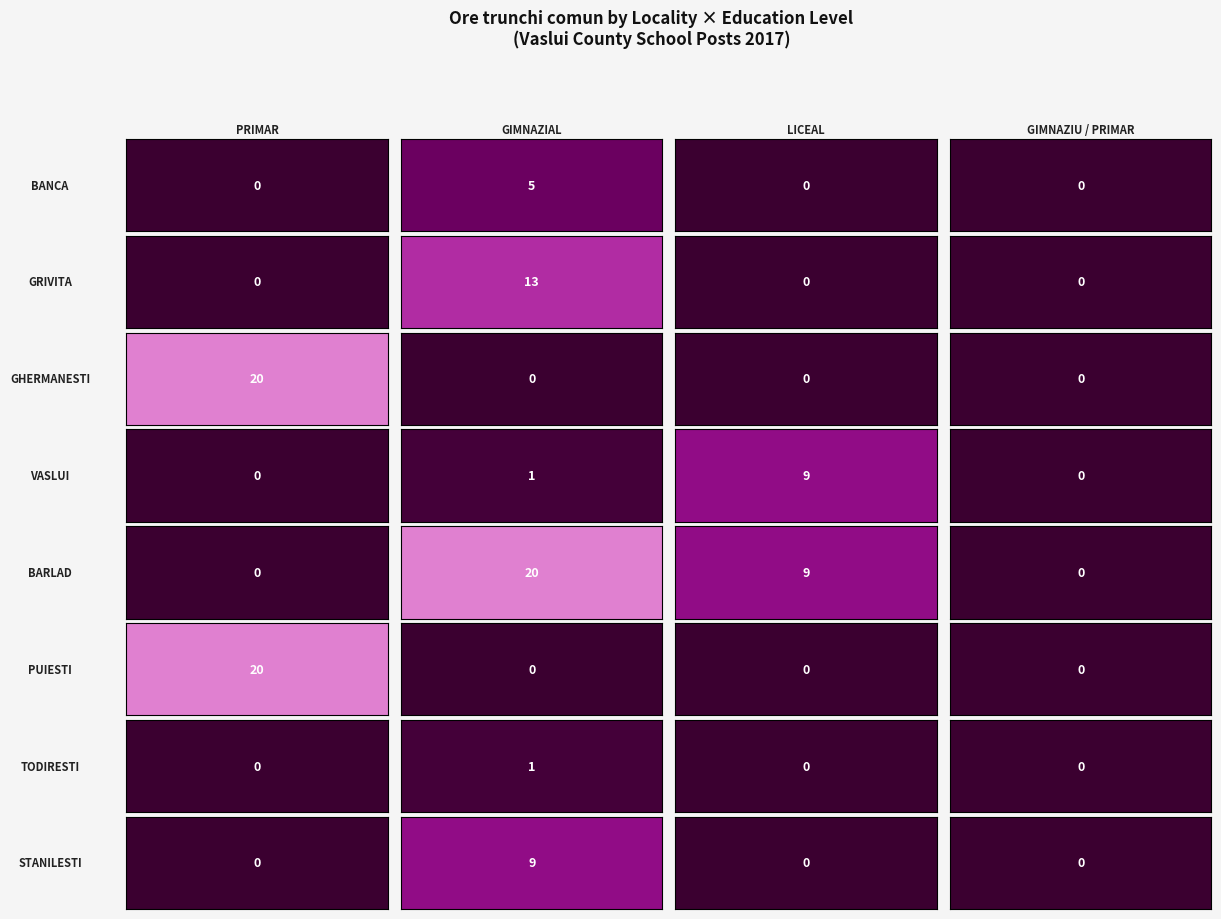

The PUIESTI series shows 0 at 3. True or false?

True